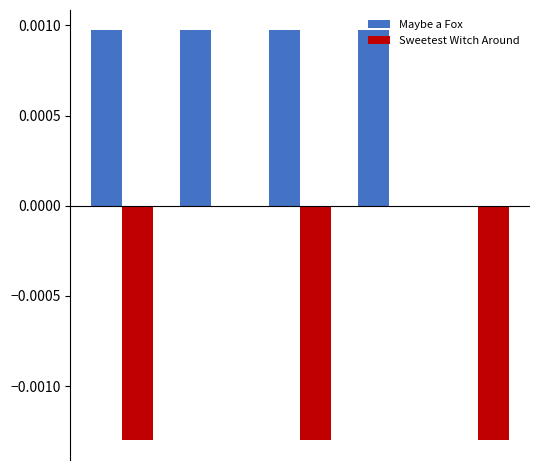

Which series has the largest total across all categories?

Maybe a Fox